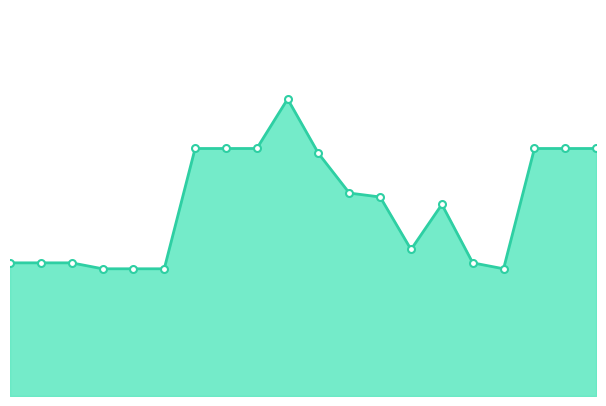

What is the greatest value displayed?

701.9